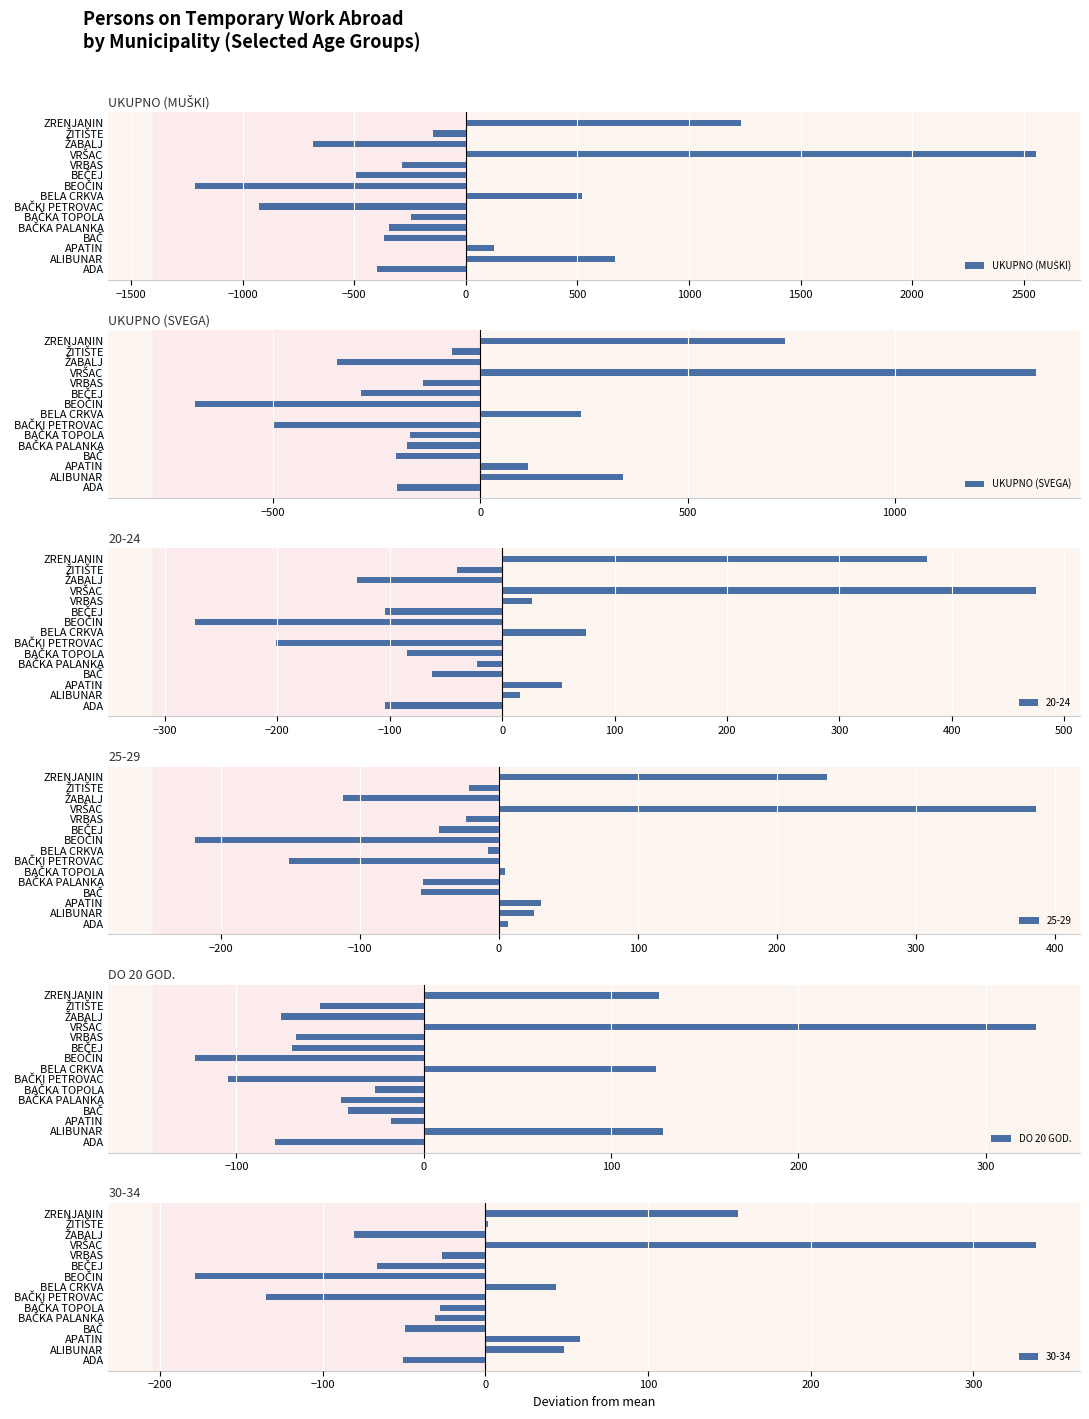

What is the difference between the maximum and minimum values in the UKUPNO (SVEGA) series?

2029.0